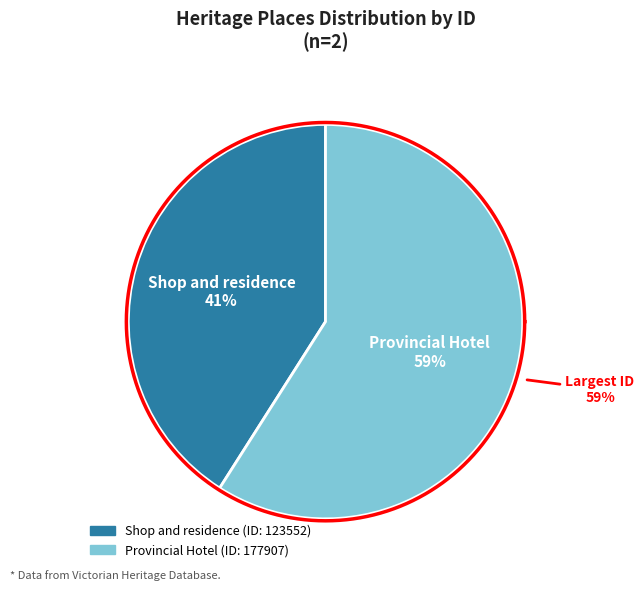

Is it true that Shop and residence is 55% of the pie?

False